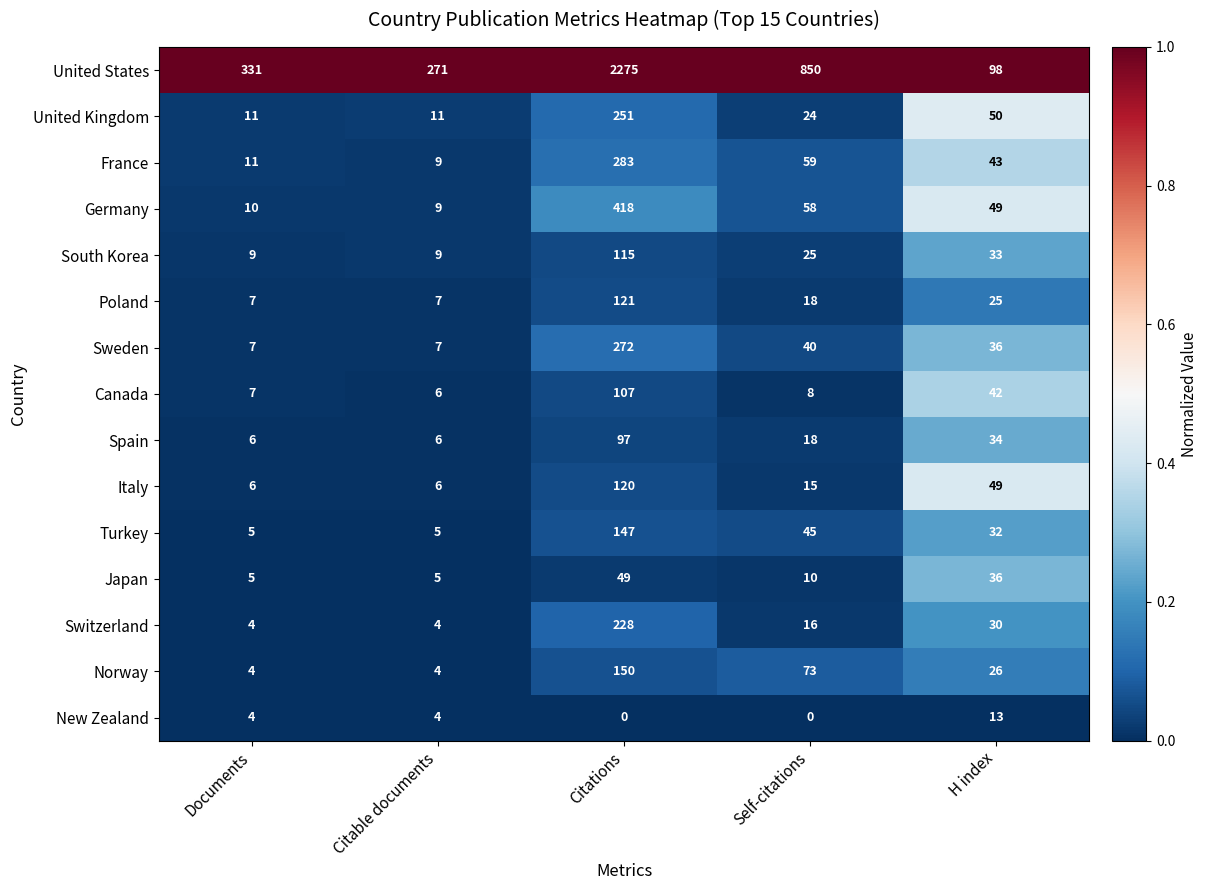

What is the spread (max minus min) of values at Documents?

327